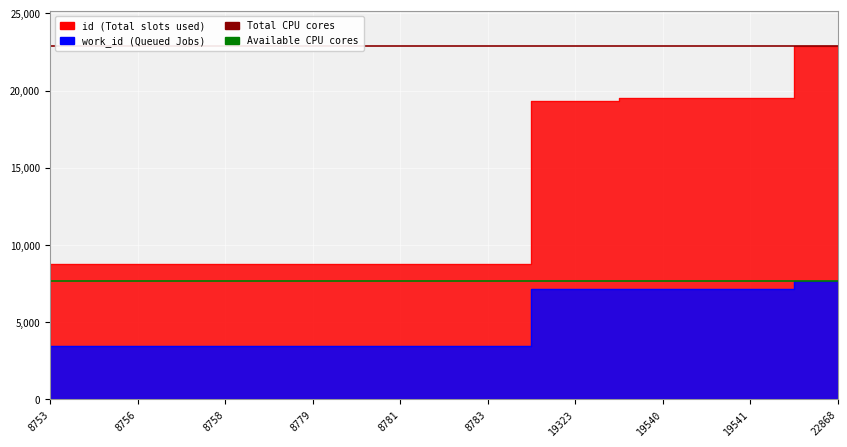

What is the difference between the highest and lowest values at 19540?

15177